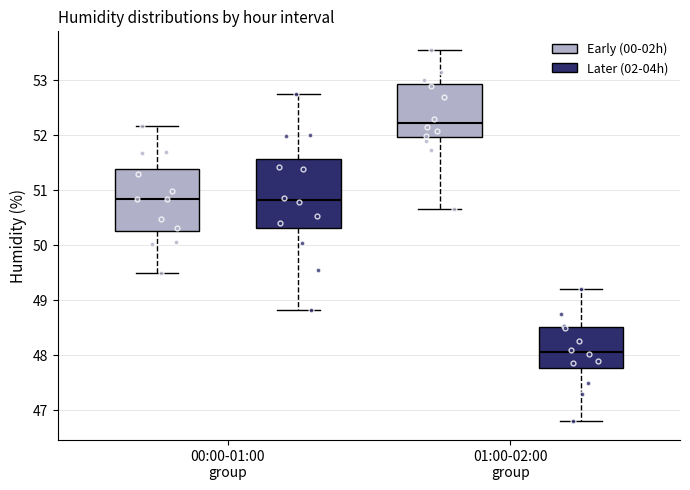

Reading left to right, read every box against the y-axis: the position of its median line, the range the box covers, and the ends of its whiskers. The values are not printed on the chart, so give them approximately, as read against the axis.

00:00-01:00 group (Early (00-02h)): median 50.8, box 50.3 to 51.4, whiskers 49.5 to 52.2
00:00-01:00 group (Later (02-04h)): median 50.8, box 50.3 to 51.6, whiskers 48.8 to 52.8
01:00-02:00 group (Early (00-02h)): median 52.2, box 52.0 to 52.9, whiskers 50.7 to 53.6
01:00-02:00 group (Later (02-04h)): median 48.1, box 47.8 to 48.5, whiskers 46.8 to 49.2